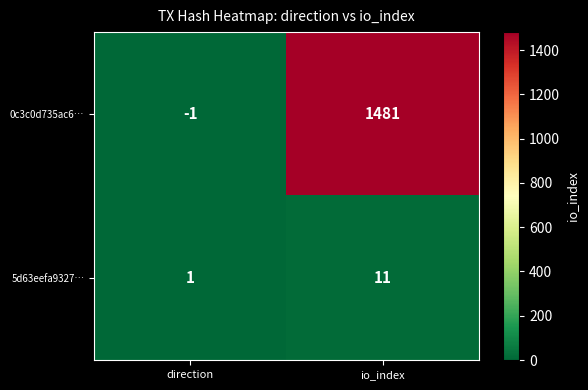

Which label corresponds to the smallest value in the chart?

direction